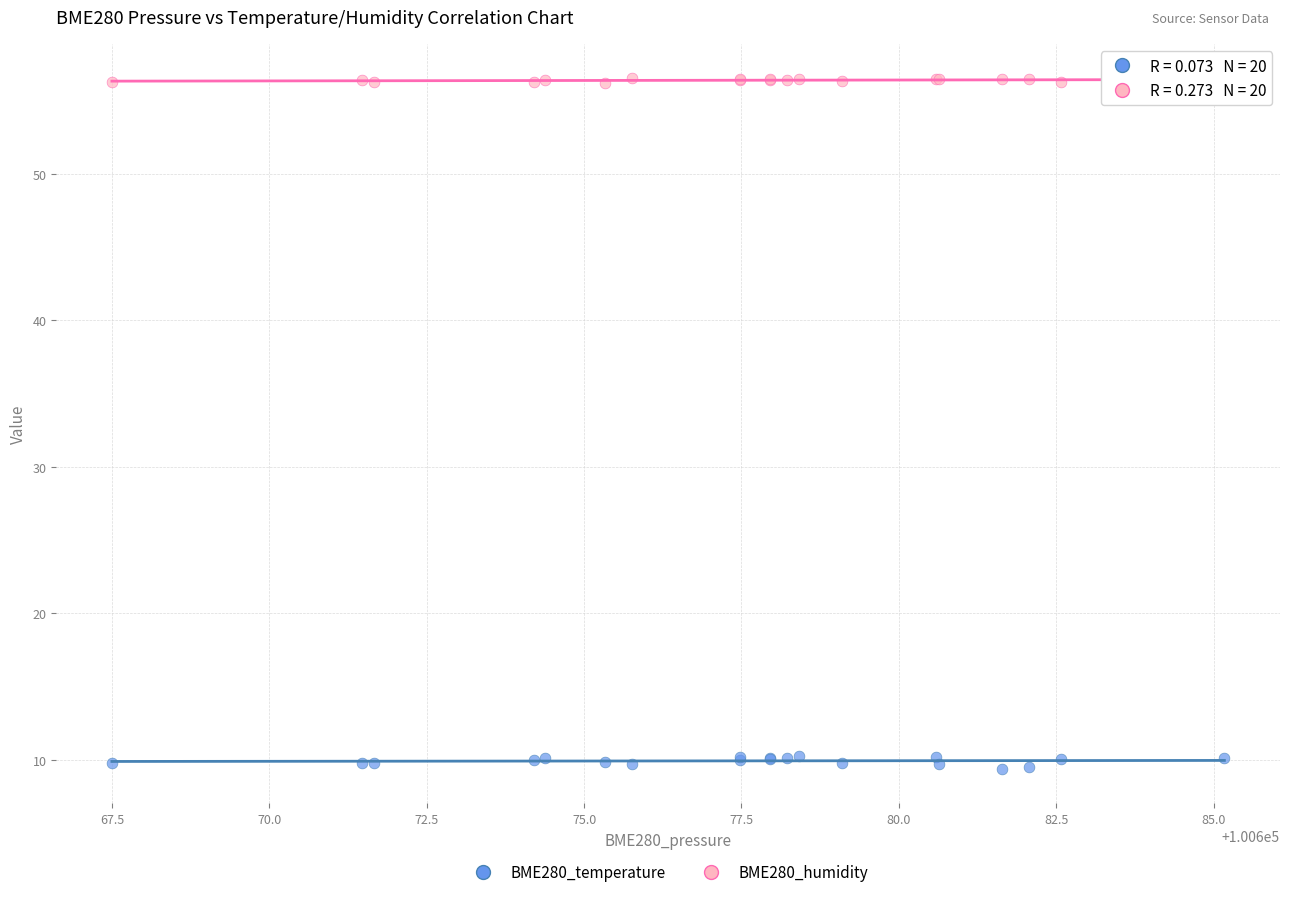

What are all the series names shown in the legend?

BME280_temperature, BME280_humidity